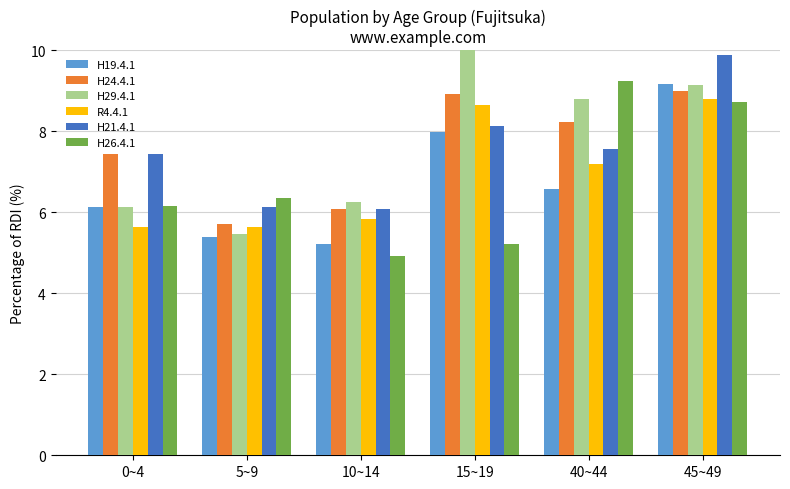

What is the sum of all H21.4.1 values?

45.2